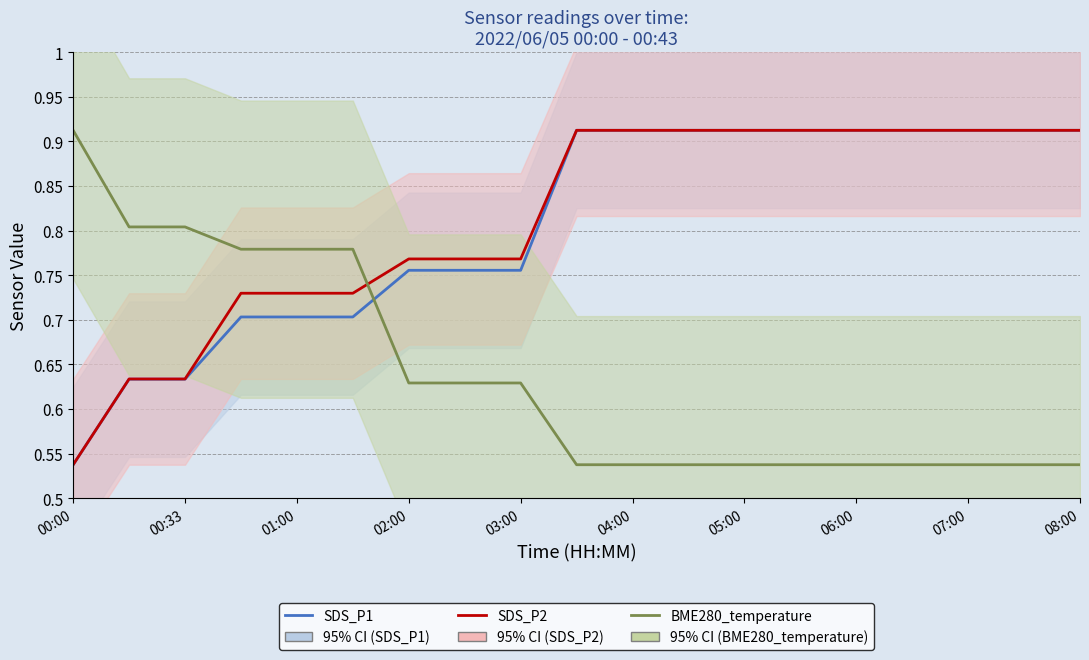

Is it true that SDS_P1 equals 0.9 at 17?

True